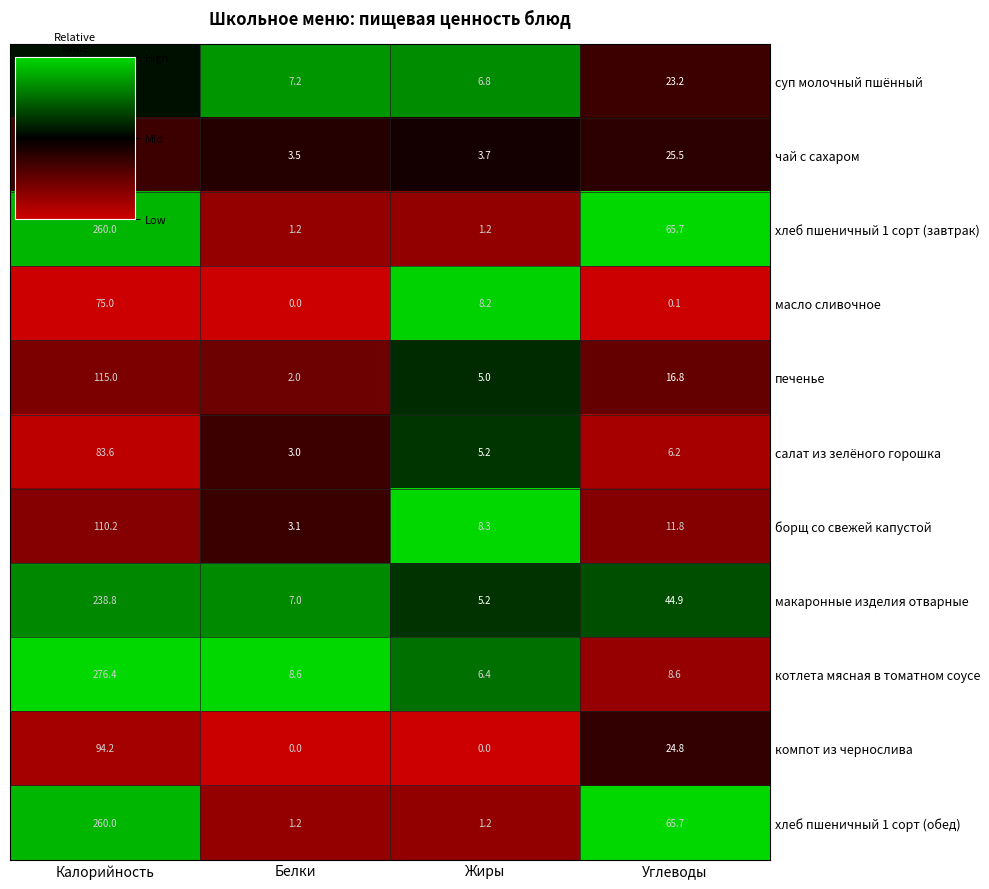

What value does the хлеб пшеничный 1 сорт (завтрак) series have at Жиры?

1.2